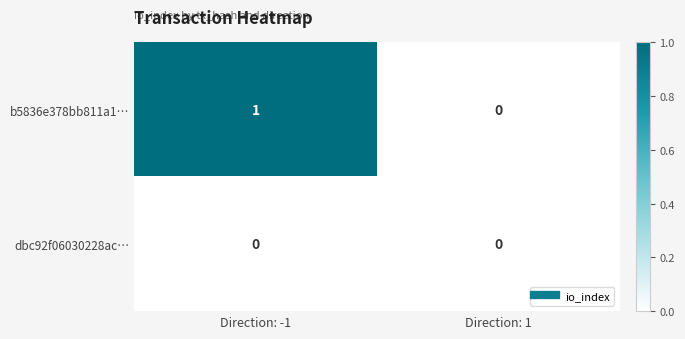

Count the number of categories in the chart.

2